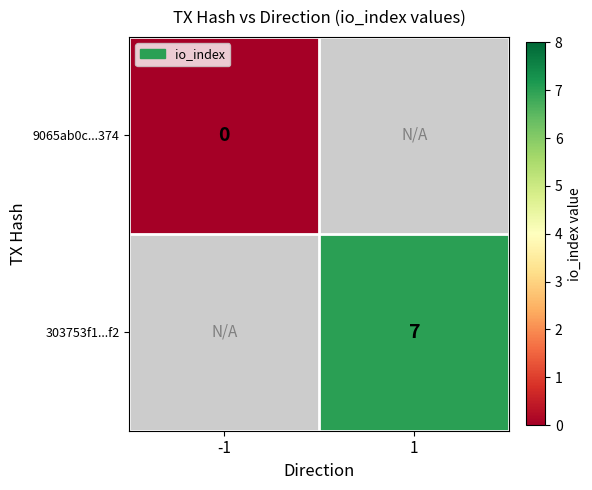

At how many categories does at least one series exceed 3?

1